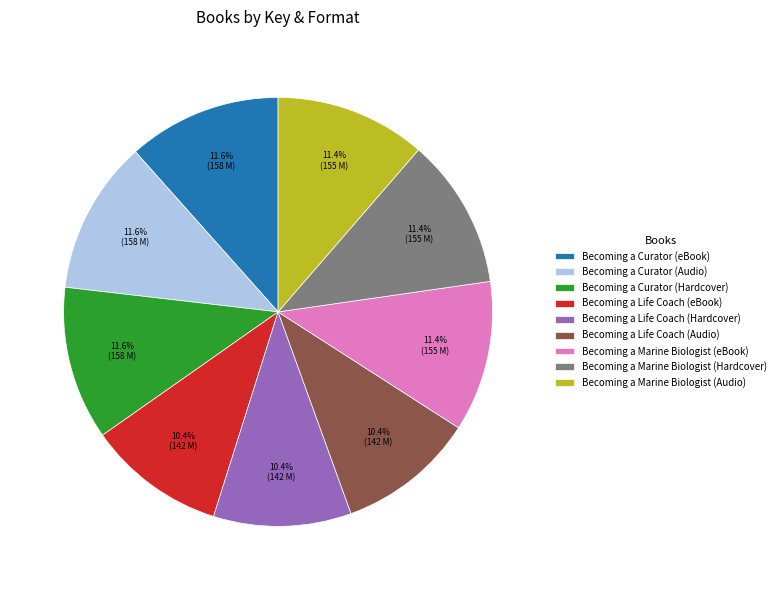

Does any single category account for the majority?

No